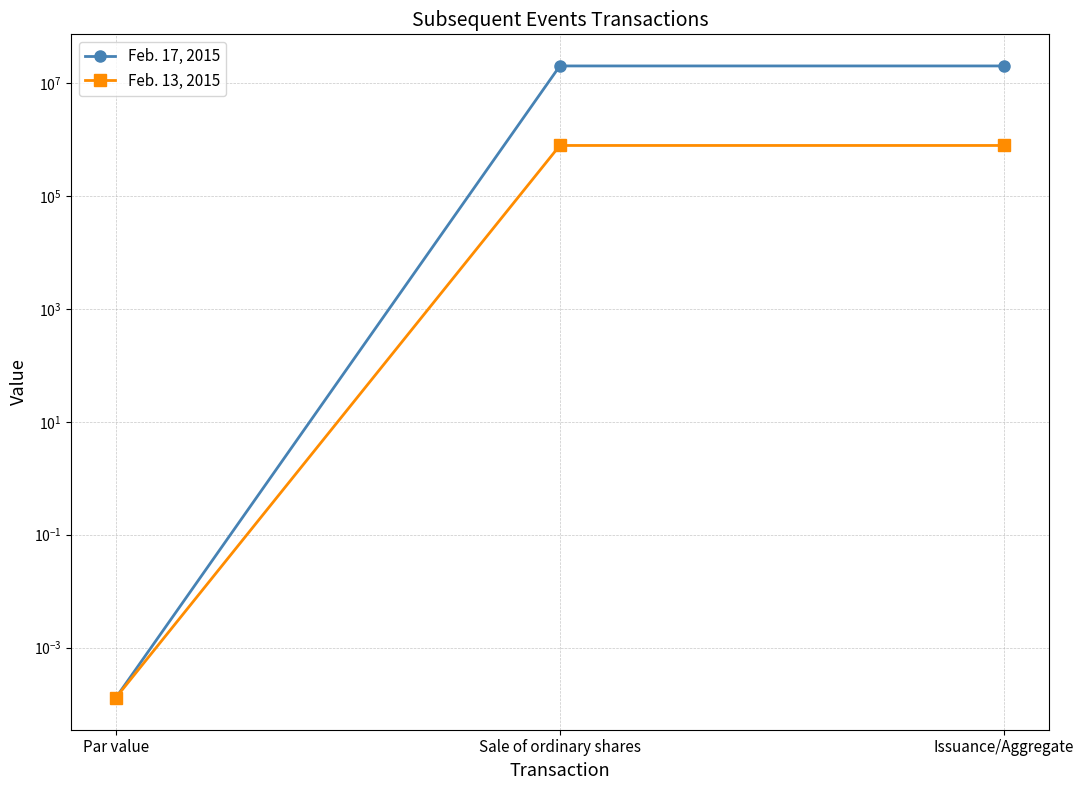

At Par value, list the series in order from largest to smallest.

Feb. 17, 2015, Feb. 13, 2015